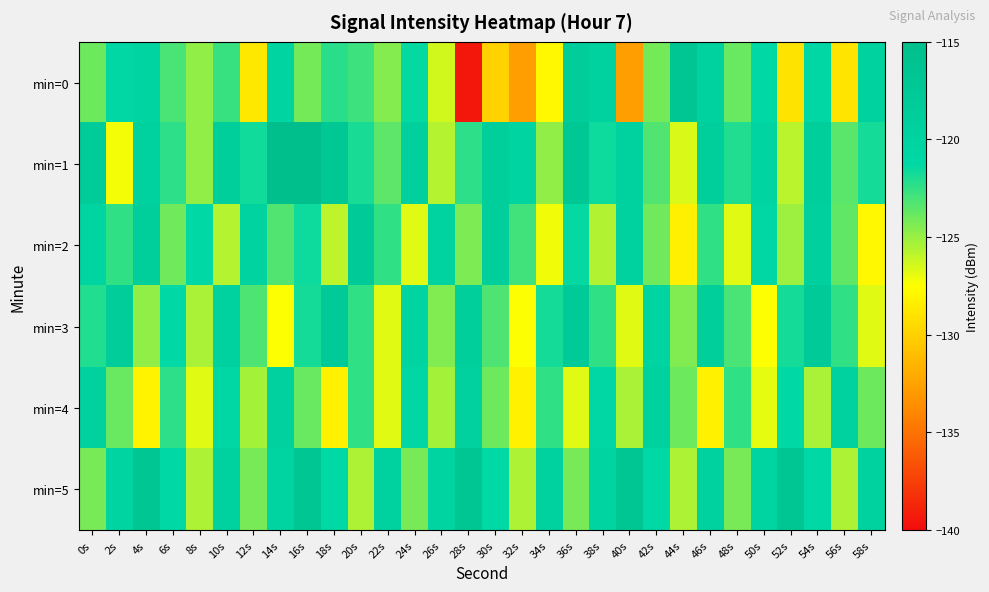

Reading right to left, list all the values displayed in this chart.

min=0: 58s=-119.8	56s=-128.9	54s=-121.0	52s=-129.0	50s=-121.2	48s=-123.8	46s=-119.8	44s=-116.7	42s=-124.1	40s=-132.7	38s=-119.8	36s=-118.5	34s=-127.8	32s=-132.8	30s=-129.9	28s=-139.4	26s=-126.4	24s=-121.4	22s=-124.5	20s=-122.8	18s=-122.3	16s=-124.2	14s=-120.6	12s=-128.7	10s=-122.7	8s=-124.8	6s=-123.0	4s=-120.3	2s=-120.9	0s=-124.0
min=1: 58s=-121.8	56s=-123.4	54s=-119.1	52s=-125.8	50s=-120.4	48s=-122.1	46s=-118.8	44s=-126.5	42s=-123.2	40s=-119.9	38s=-121.6	36s=-117.2	34s=-124.8	32s=-120.5	30s=-118.9	28s=-122.3	26s=-125.7	24s=-119.2	22s=-123.5	20s=-121.9	18s=-117.4	16s=-115.1	14s=-115.2	12s=-121.7	10s=-119.0	8s=-124.8	6s=-122.4	4s=-119.8	2s=-127.2	0s=-118.3
min=2: 58s=-127.8	56s=-123.6	54s=-119.4	52s=-125.1	50s=-121.0	48s=-126.8	46s=-122.4	44s=-128.3	42s=-124.1	40s=-119.8	38s=-125.6	36s=-121.4	34s=-127.1	32s=-122.9	30s=-118.7	28s=-124.3	26s=-120.0	24s=-126.8	22s=-122.5	20s=-118.1	18s=-125.9	16s=-121.6	14s=-123.2	12s=-119.9	10s=-125.7	8s=-121.3	6s=-124.0	4s=-118.8	2s=-122.5	0s=-120.1
min=3: 58s=-126.8	56s=-122.4	54s=-118.1	52s=-121.8	50s=-127.4	48s=-123.1	46s=-118.8	44s=-124.4	42s=-120.1	40s=-126.8	38s=-122.4	36s=-118.1	34s=-121.8	32s=-127.4	30s=-123.1	28s=-118.8	26s=-124.4	24s=-120.1	22s=-126.8	20s=-122.4	18s=-118.1	16s=-121.8	14s=-127.4	12s=-123.1	10s=-119.8	8s=-125.4	6s=-121.1	4s=-124.8	2s=-118.4	0s=-122.1
min=4: 58s=-124.0	56s=-119.6	54s=-125.4	52s=-121.1	50s=-126.8	48s=-122.5	46s=-128.3	44s=-123.9	42s=-119.6	40s=-125.4	38s=-121.0	36s=-126.8	34s=-122.5	32s=-128.2	30s=-123.9	28s=-119.6	26s=-125.3	24s=-121.0	22s=-126.8	20s=-122.4	18s=-128.2	16s=-123.9	14s=-119.5	12s=-125.3	10s=-121.0	8s=-126.7	6s=-122.4	4s=-128.2	2s=-123.8	0s=-119.5
min=5: 58s=-119.9	56s=-125.5	54s=-121.2	52s=-116.9	50s=-120.5	48s=-124.2	46s=-119.9	44s=-125.5	42s=-121.2	40s=-116.9	38s=-120.5	36s=-124.2	34s=-119.9	32s=-125.5	30s=-121.2	28s=-116.9	26s=-120.5	24s=-124.2	22s=-119.9	20s=-125.5	18s=-121.2	16s=-116.9	14s=-120.5	12s=-124.2	10s=-119.9	8s=-125.5	6s=-121.2	4s=-116.9	2s=-120.5	0s=-124.2